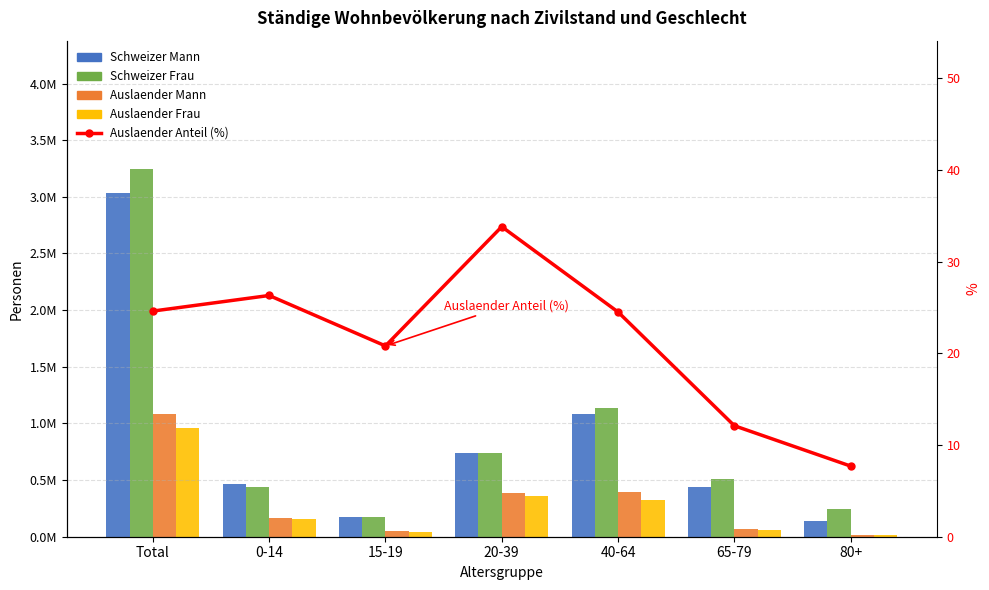

What is the sum of the Schweizer Frau values at 40-64 and 65-79?

1647222.0